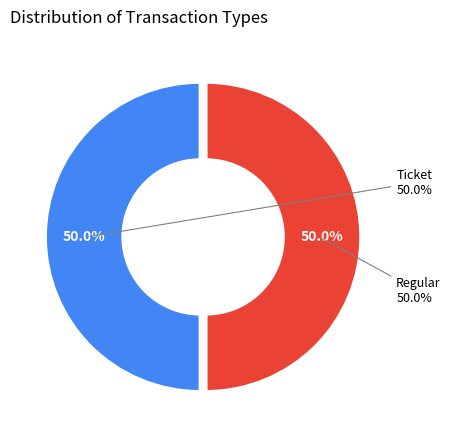

Rank the categories by value from lowest to highest.

tx_type: Ticket (io_index=0), tx_type: Regular (io_index=8)